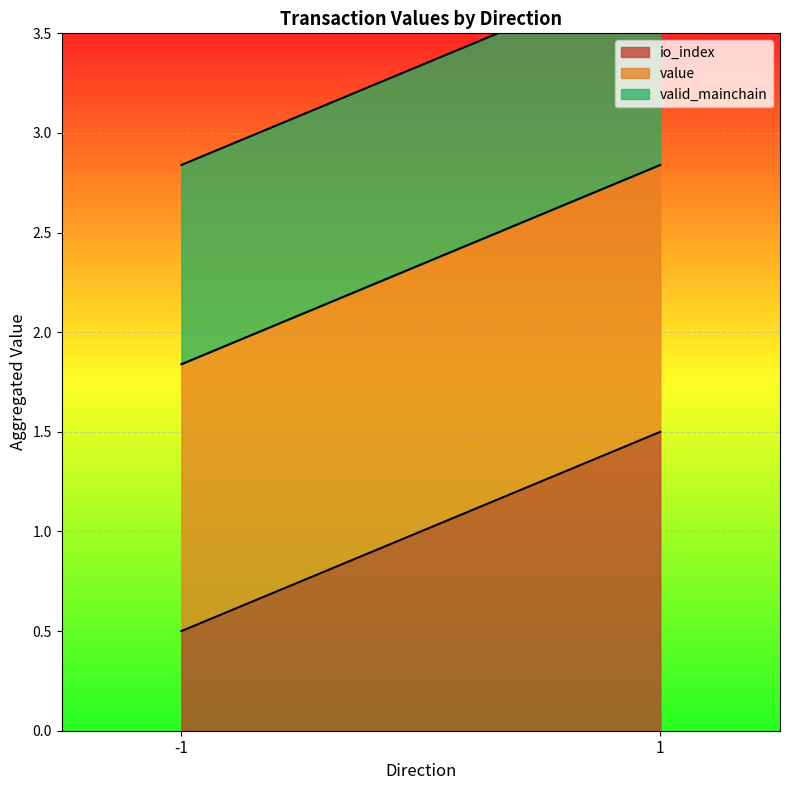

Which series has the largest total across all categories?

value